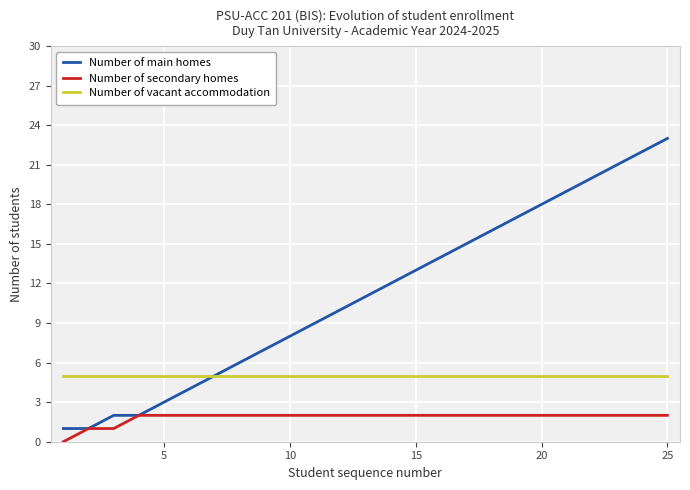

How many lines are shown in the chart?

3